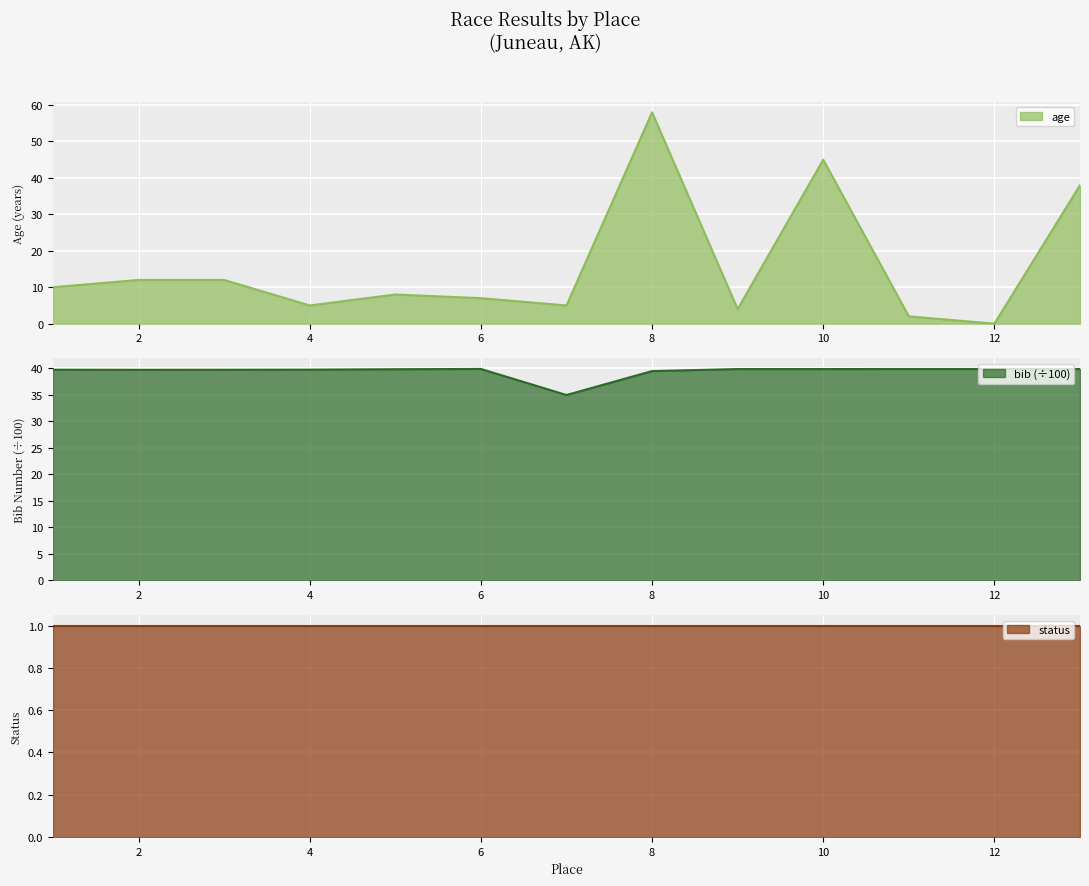

What is the highest value of the age series?

58